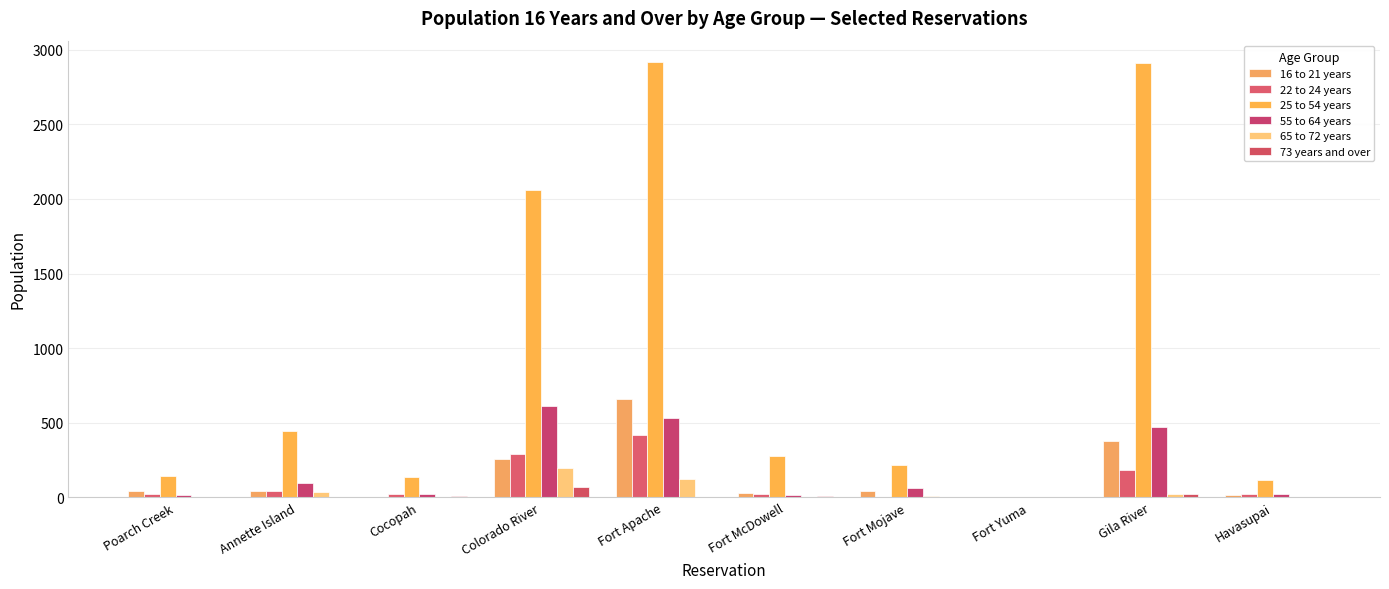

Reading left to right, transcribe all the data shown in this chart.

16 to 21 years: 45	40	4	255	660	30	40	0	380	15
22 to 24 years: 20	40	20	290	415	25	4	0	185	25
25 to 54 years: 145	445	135	2060	2915	275	220	4	2910	115
55 to 64 years: 15	95	20	610	530	15	60	0	470	20
65 to 72 years: 0	35	4	195	120	0	10	0	25	0
73 years and over: 0	4	10	70	0	10	4	0	25	0